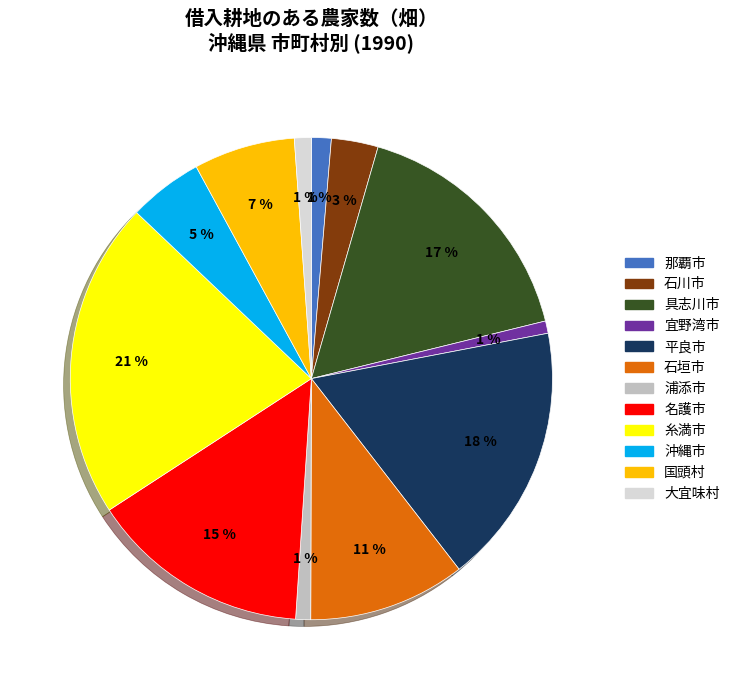

Which category has the biggest portion of the pie?

糸満市